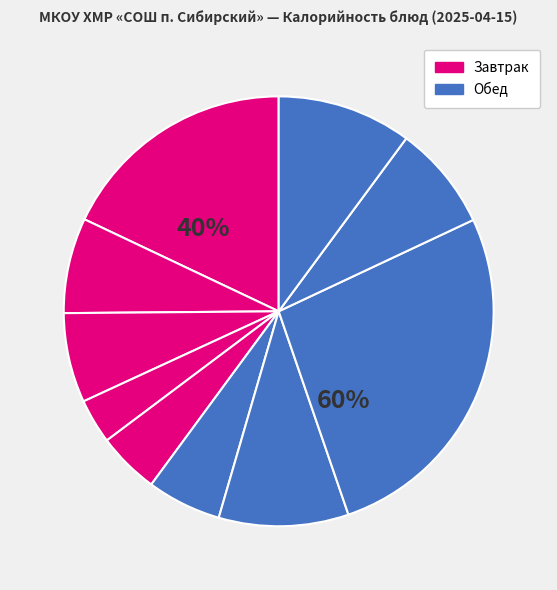

Does any single category account for the majority?

No